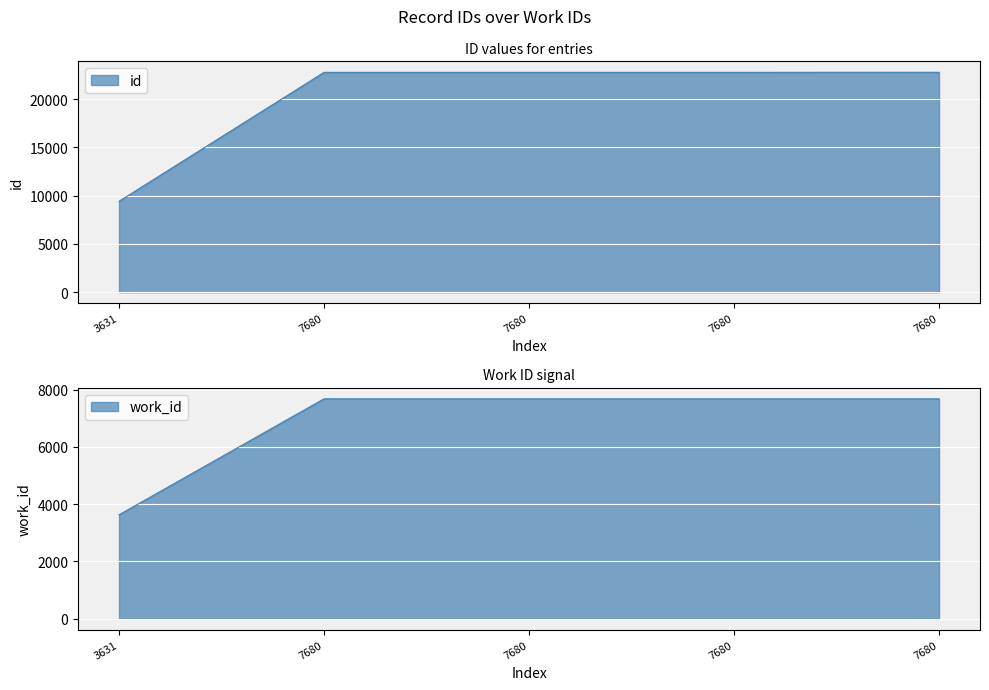

Which label corresponds to the largest value in the chart?

7680